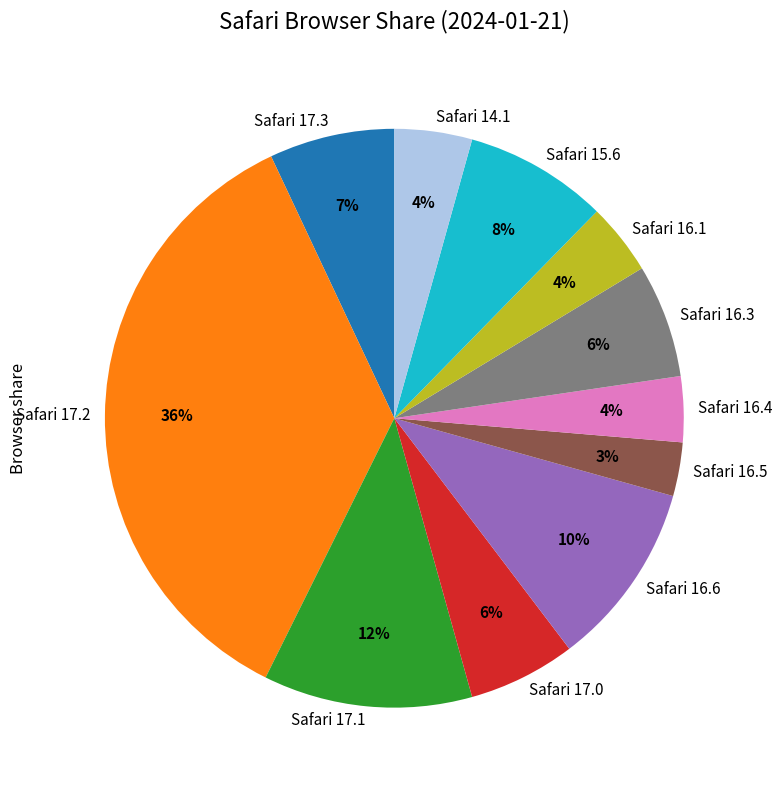

Is Safari 15.6 the majority of the pie?

No